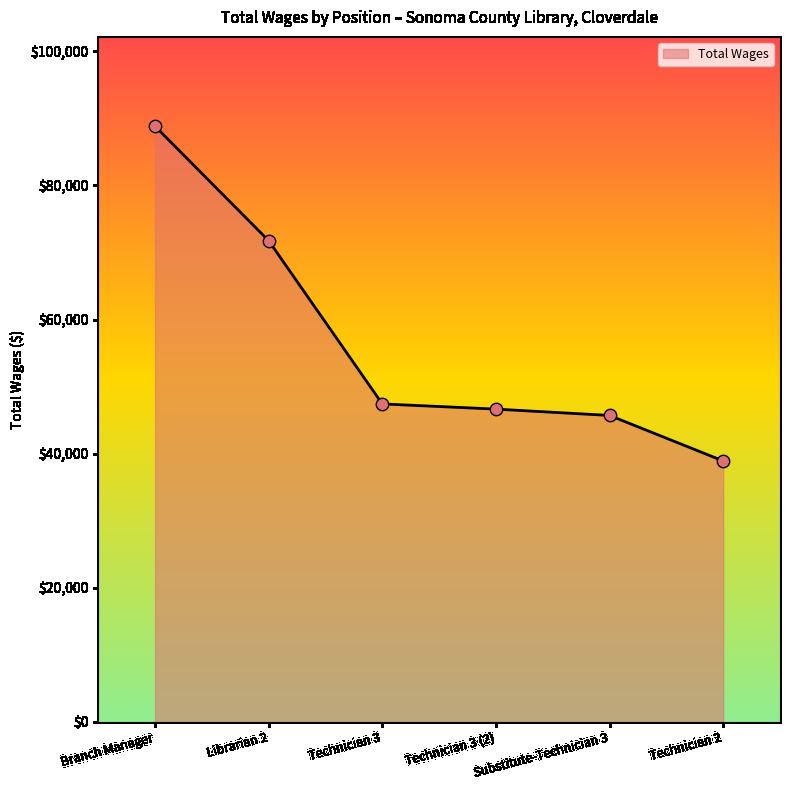

What is the change in value from Librarian 2 to Technician 2?

-32841